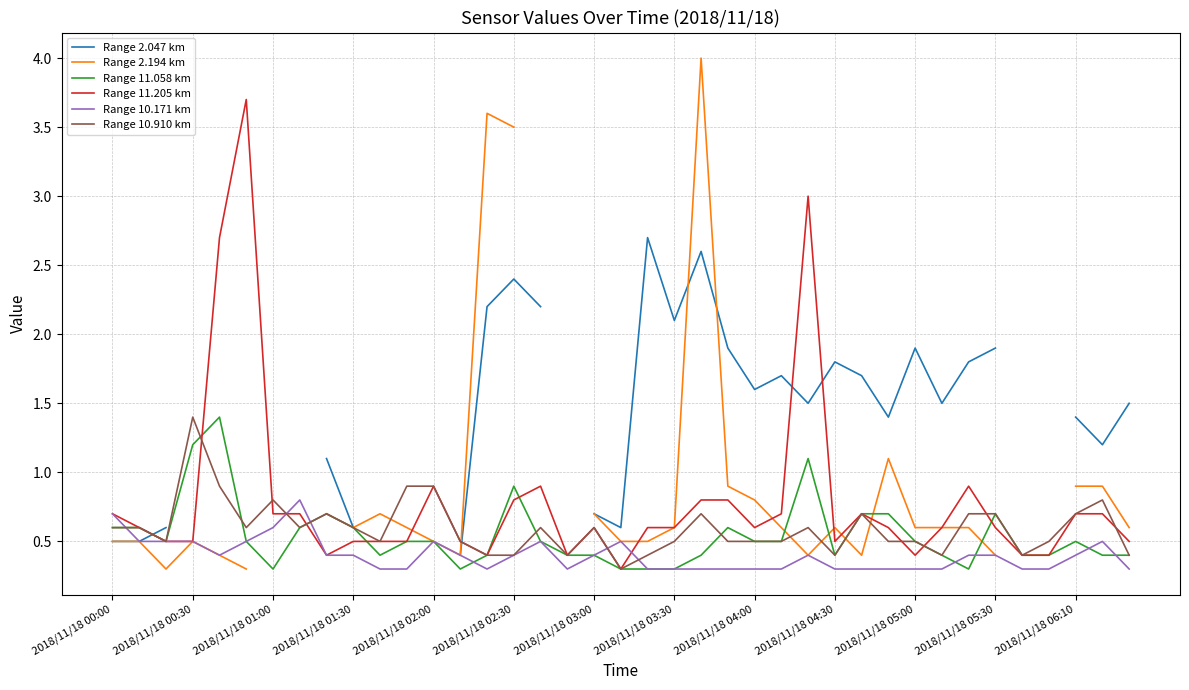

Is it true that Range 10.171 km equals 0.4 at 2018/11/18 03:00?

True